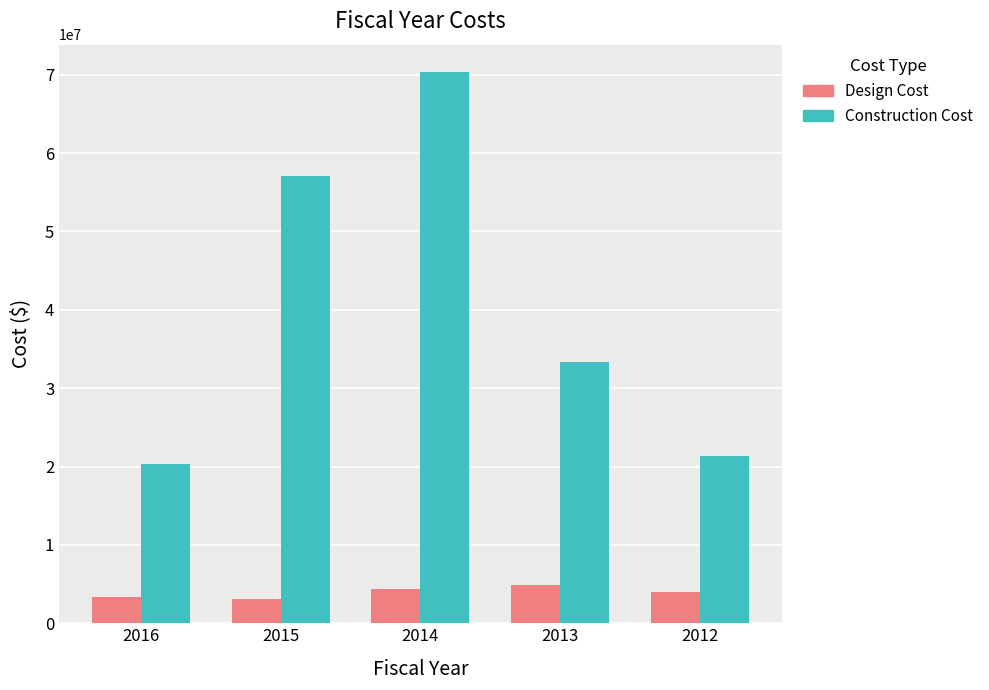

Which series has the largest range (max minus min)?

Construction Cost